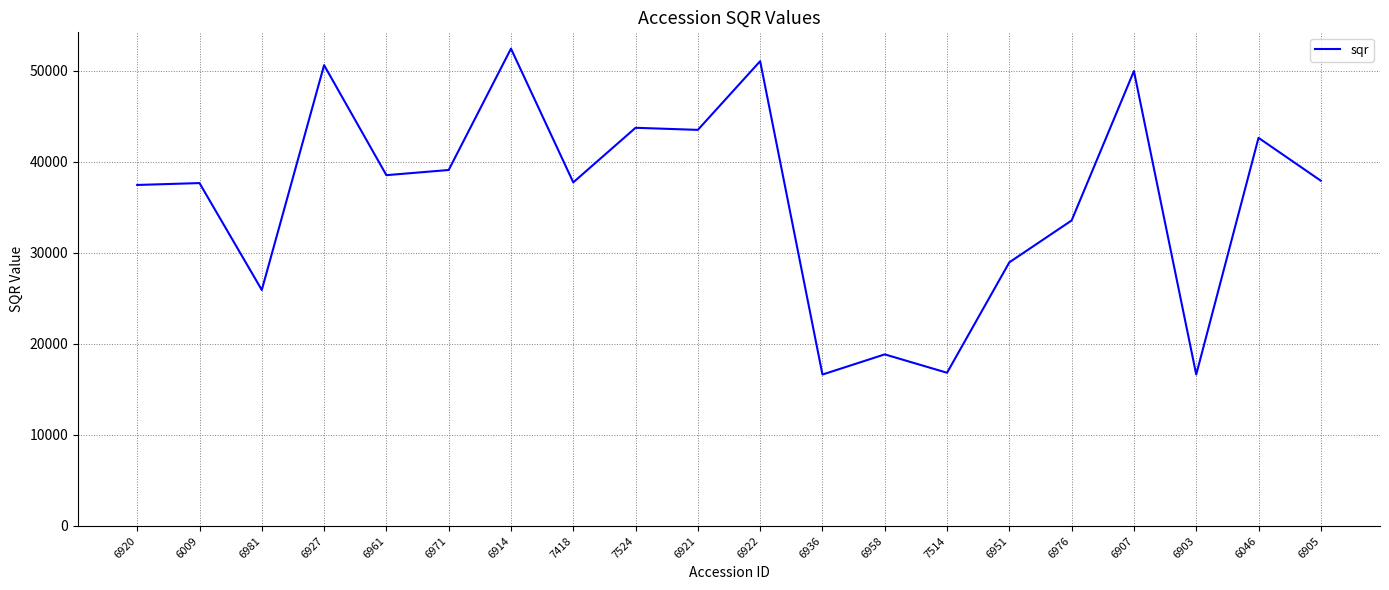

The value at 6922 is 51044.8. True or false?

True